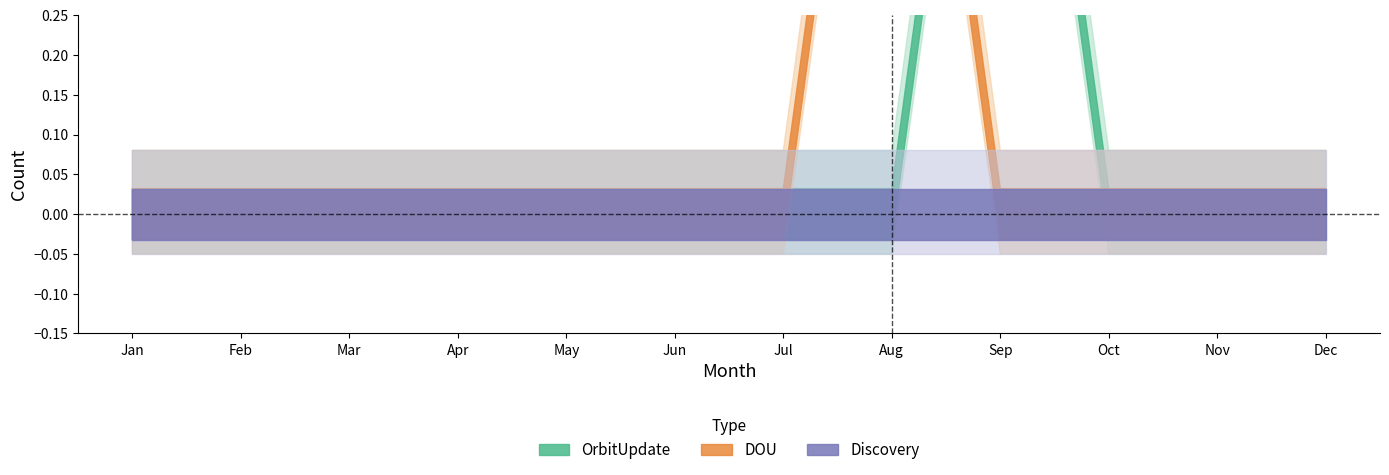

Which category has the highest value in the DOU series?

Aug